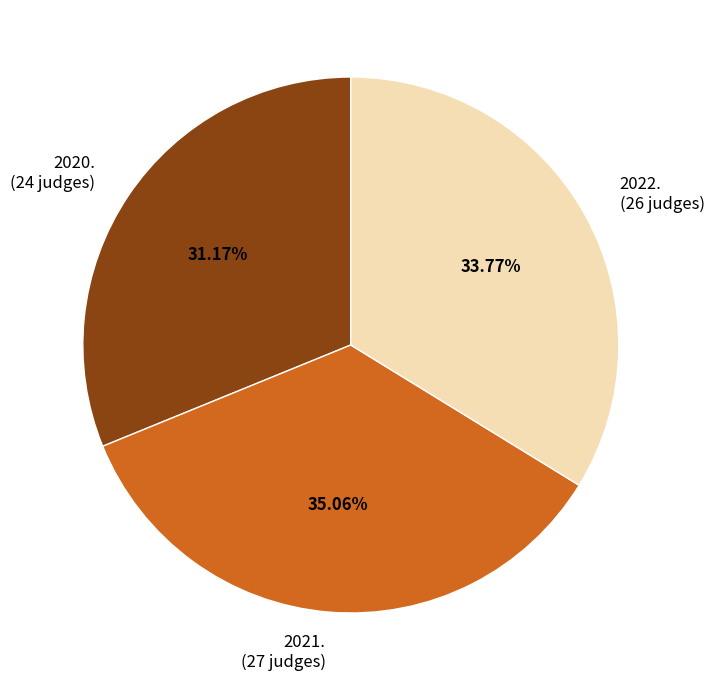

What is the smallest slice in the pie chart?

2020.